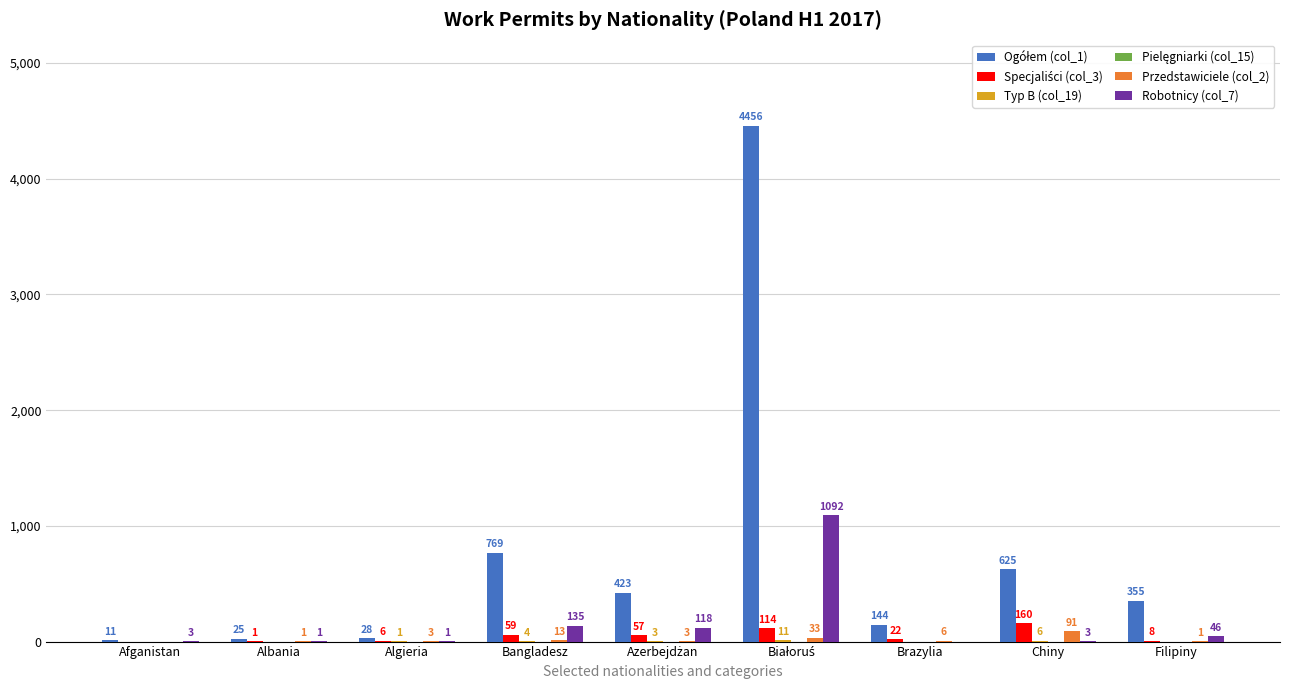

What is the greatest value displayed?

4456